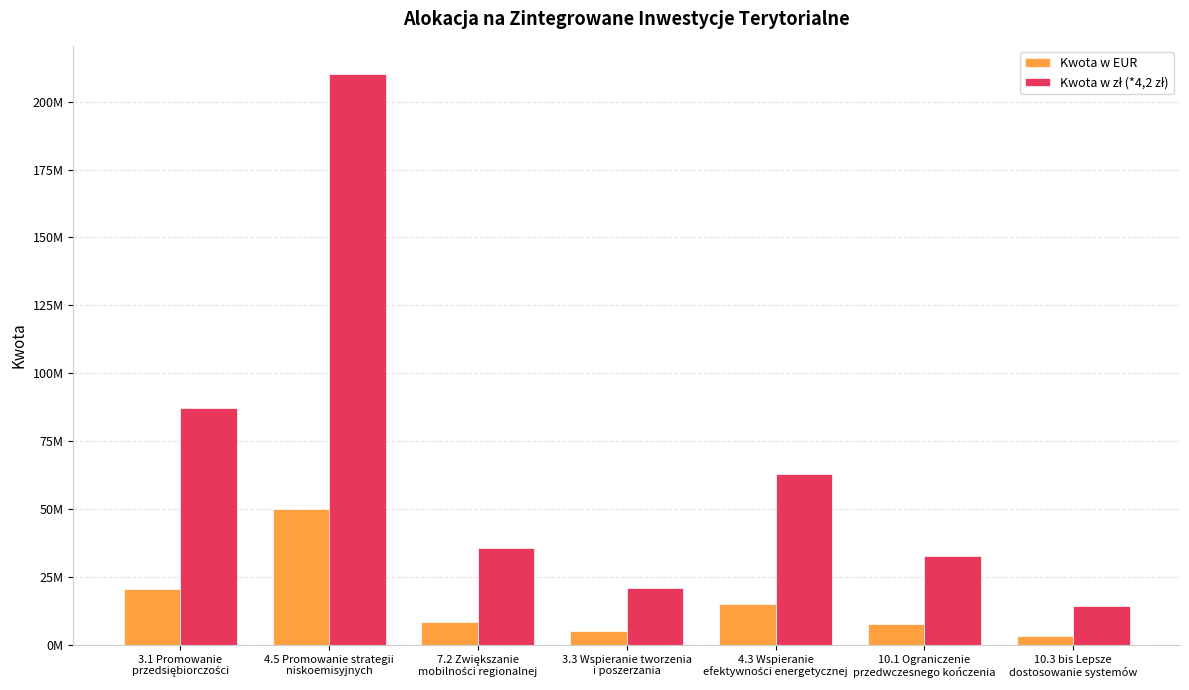

Are the bars horizontal?

No